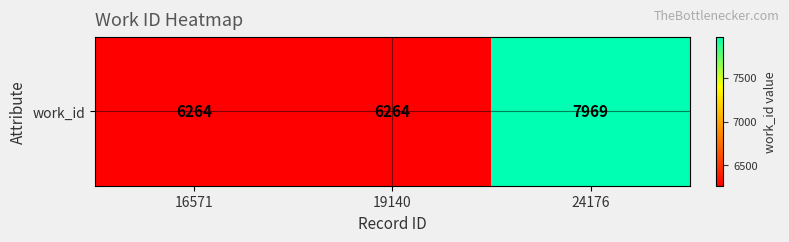

List the labels in order of value, smallest first.

16571, 19140, 24176